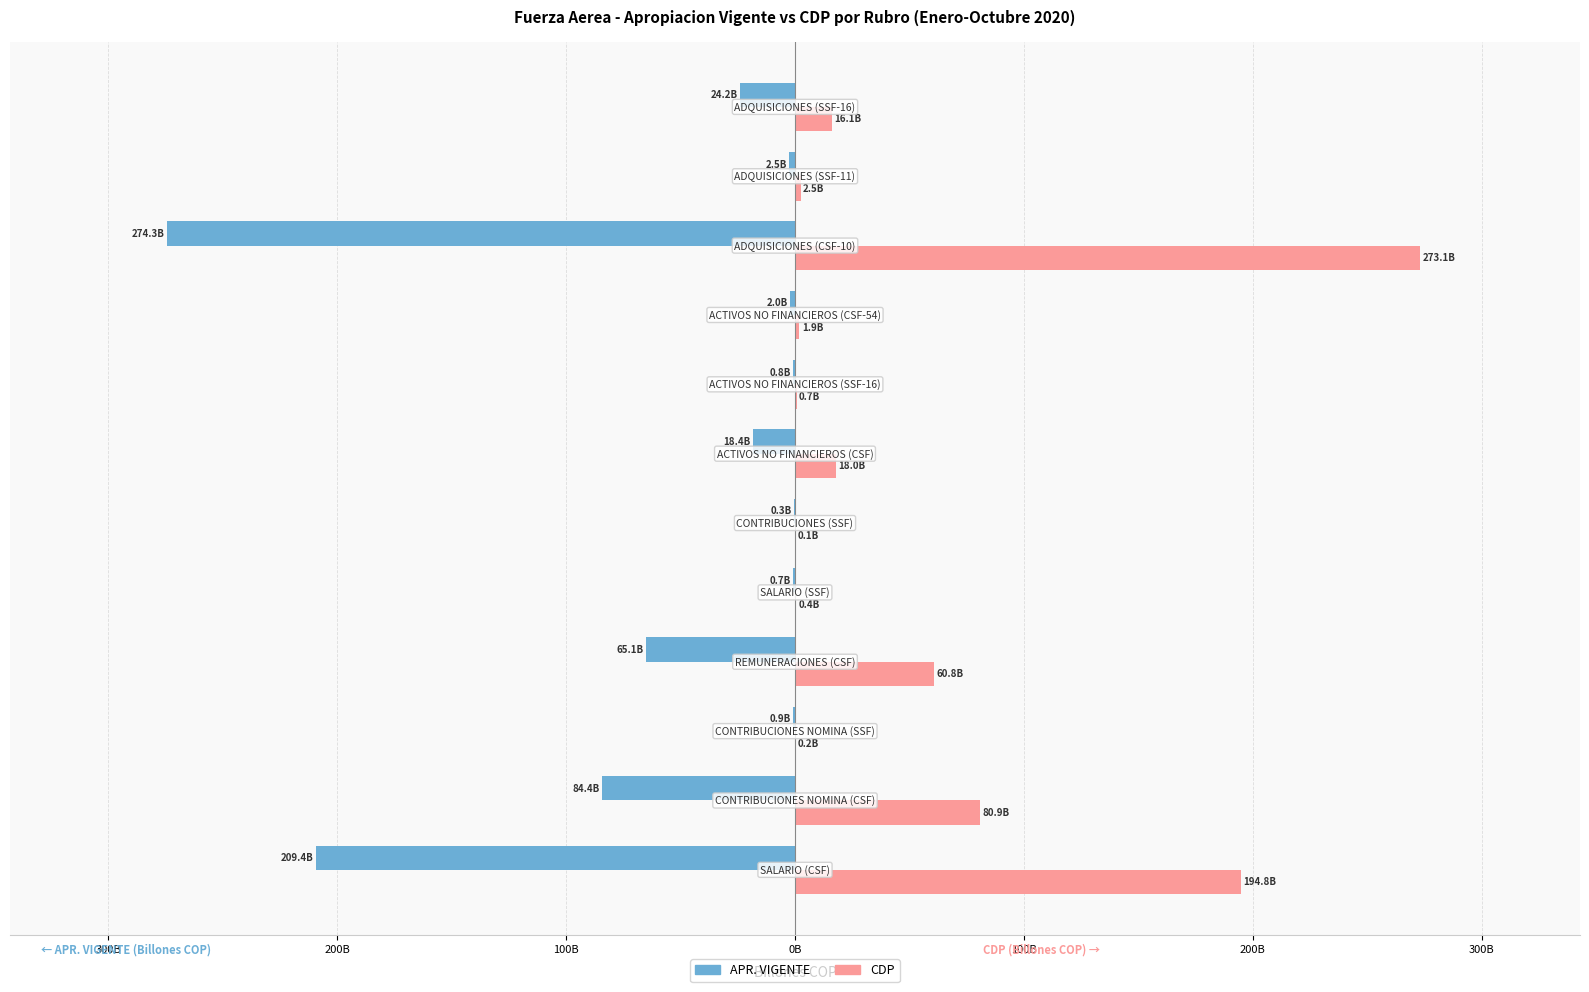

Reading right to left, what are all the values shown in this chart?

APR. VIGENTE: -24.2	-2.5	-274.3	-2.0	-0.8	-18.4	-0.3	-0.7	-65.1	-0.9	-84.4	-209.4
CDP: 16.1	2.5	273.1	1.9	0.7	18.0	0.1	0.4	60.8	0.2	80.9	194.8